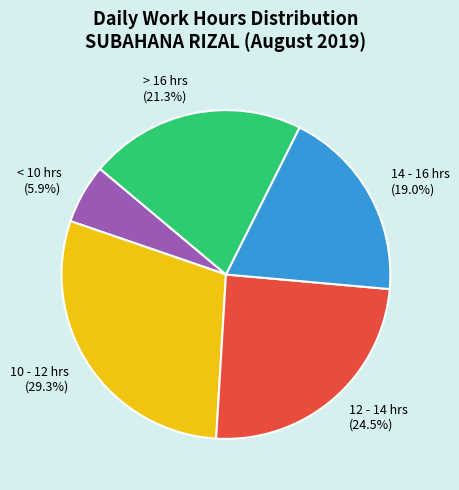

How many slices are in this pie chart?

5